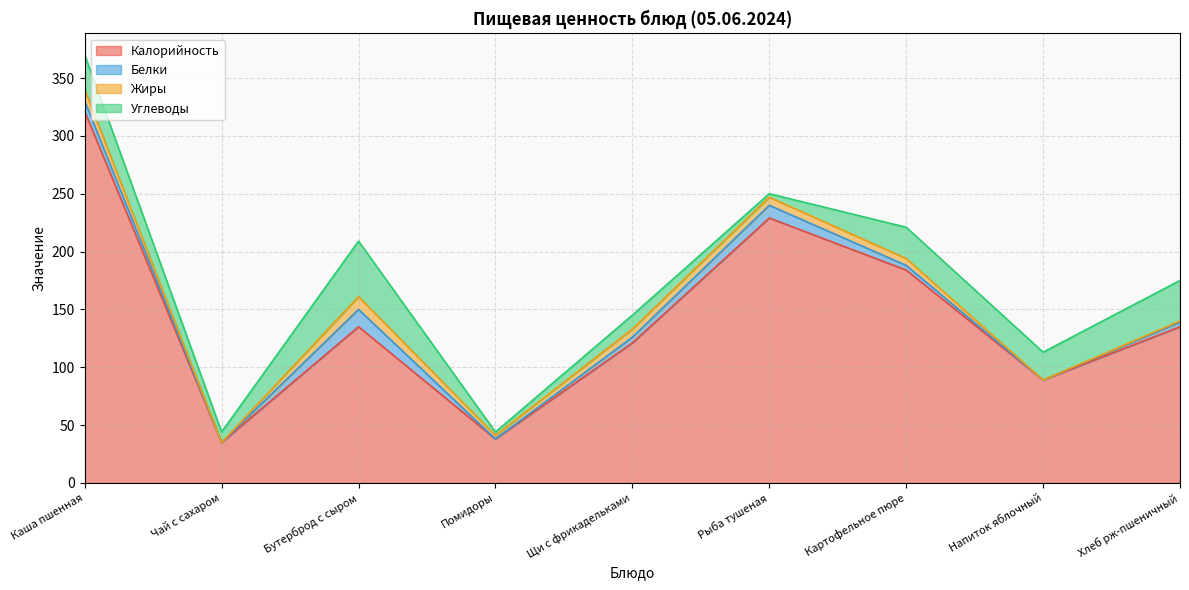

What is the average value of the Белки series?

5